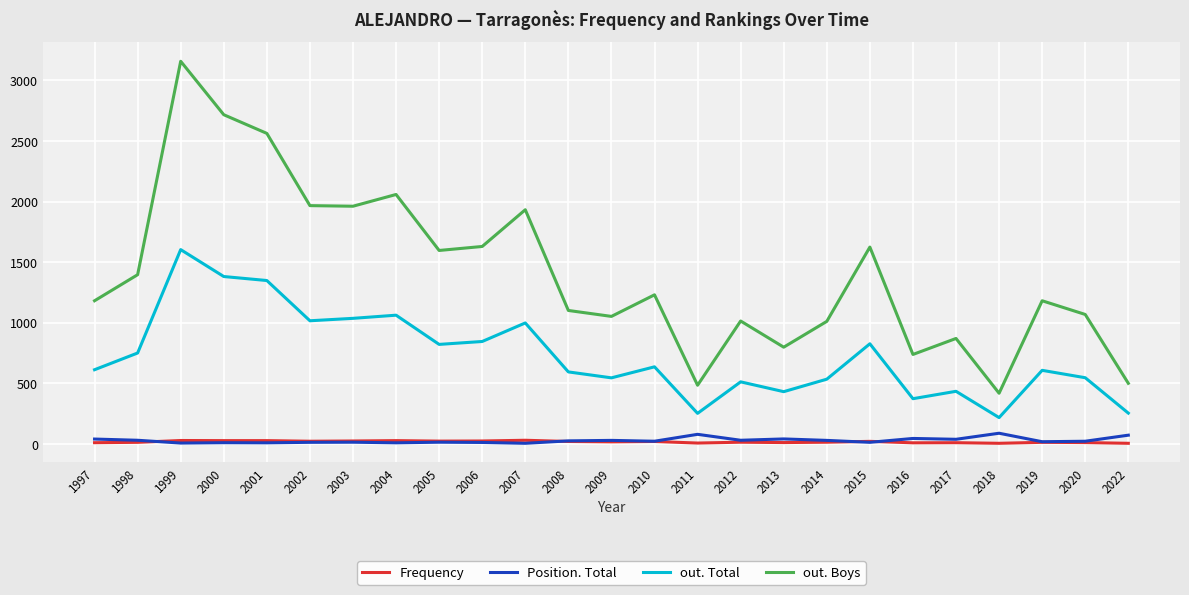

Which series has the largest total across all categories?

out. Boys